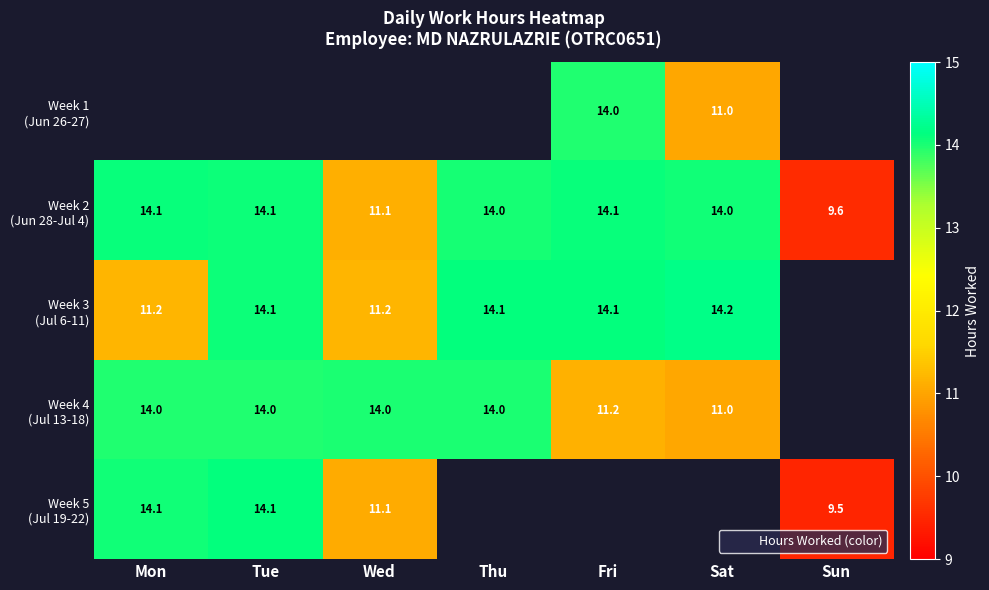

Which series has the widest spread of values?

Week 5 (Jul 19-22)